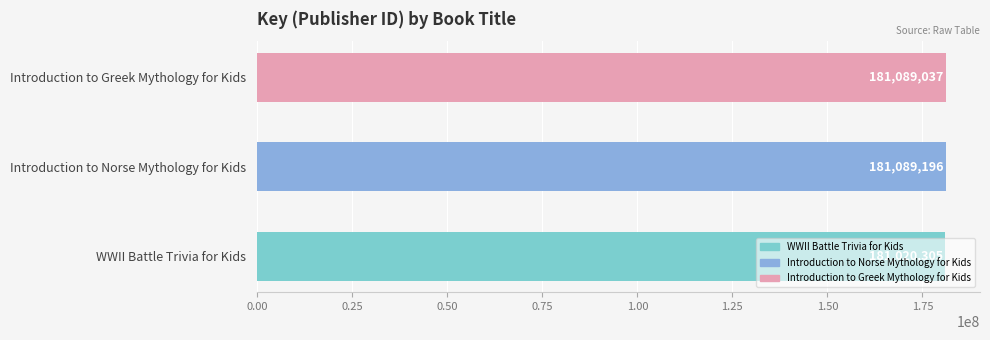

Approximately how many times larger is the value at Introduction to Norse Mythology for Kids compared to Introduction to Greek Mythology for Kids?

1.0